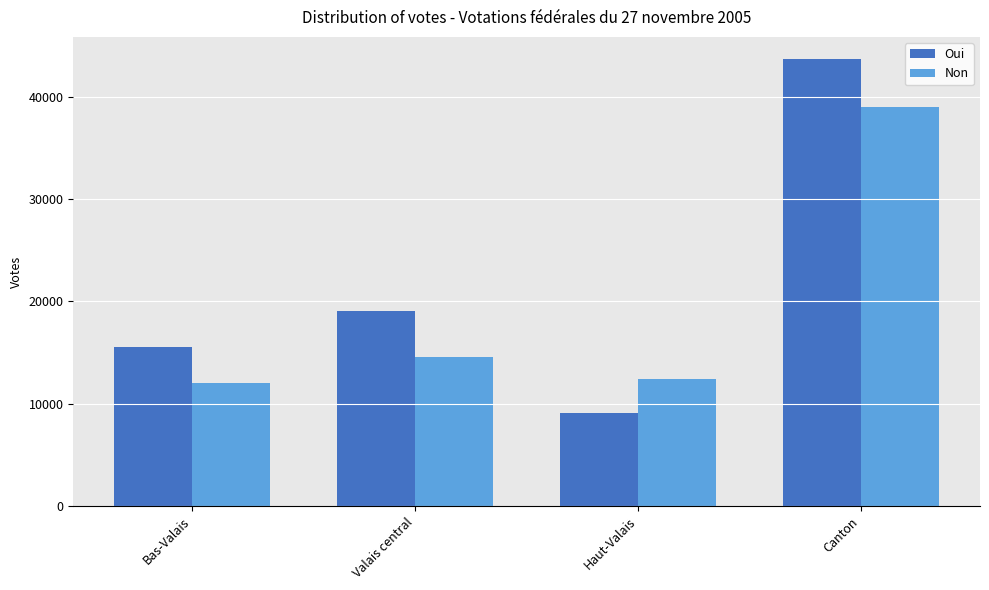

How many data points in Non are less than 14529?

2